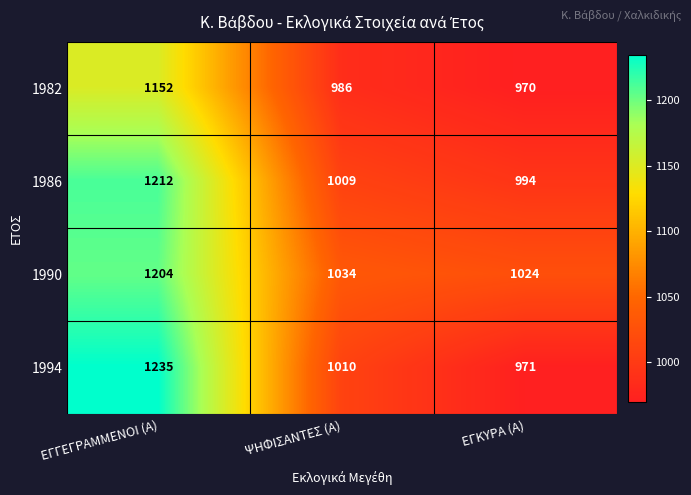

List the series in order of their peak value, highest first.

1994, 1986, 1990, 1982